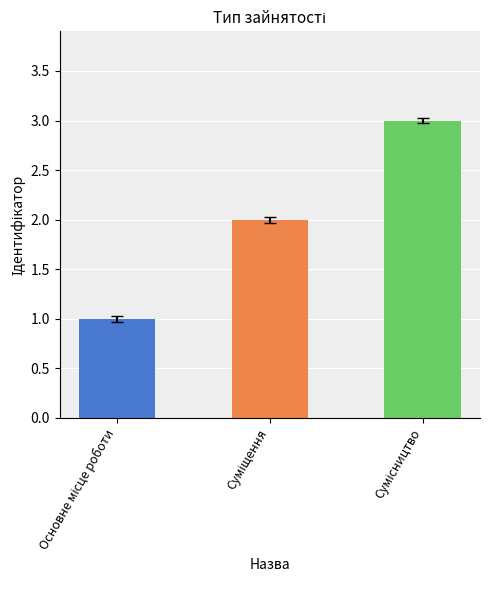

List the labels in order of value, smallest first.

Основне місце роботи, Суміщення, Сумісництво